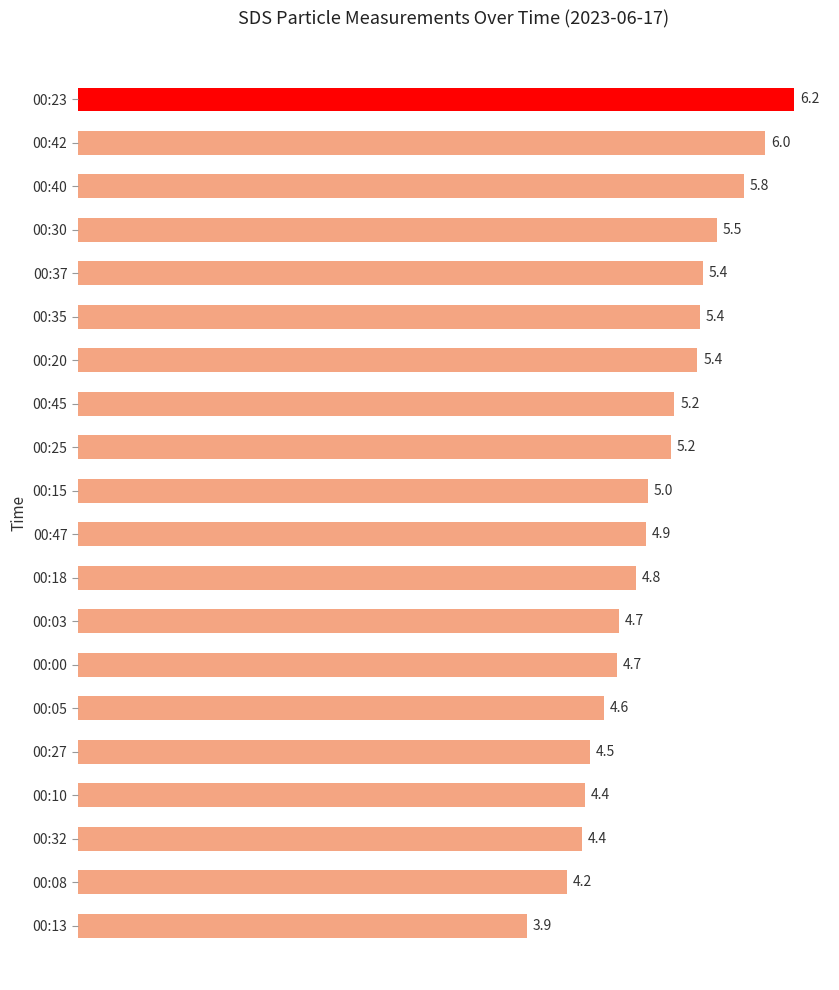

What is the ratio of the value at 00:47 to the value at 00:13?

1.3